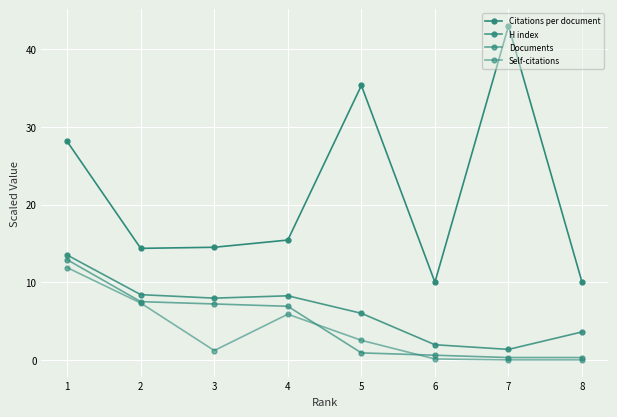

Is this an area chart (filled region under the line)?

No